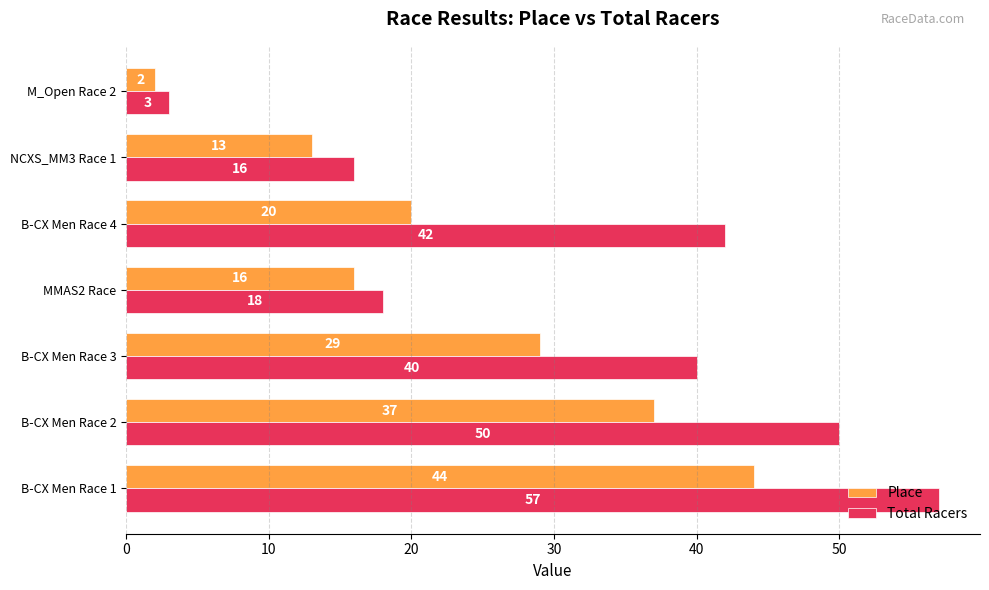

The Place series shows 56 at B-CX Men Race 2. True or false?

False